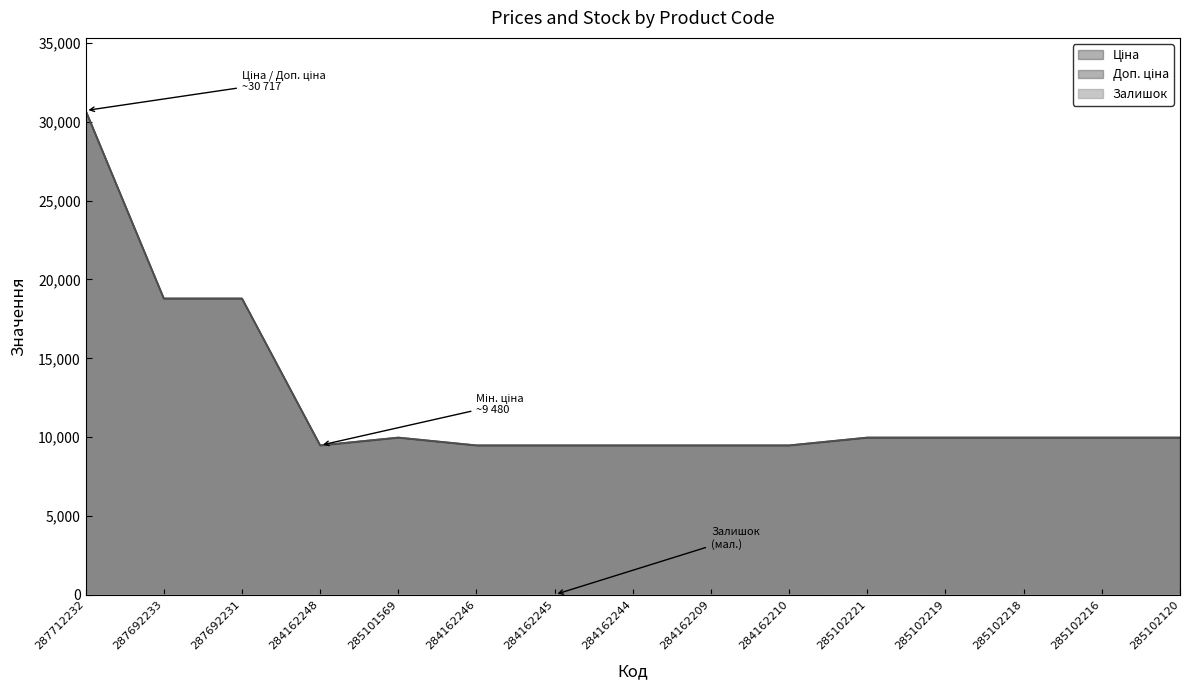

What is the highest value of the Ціна series?

30717.1